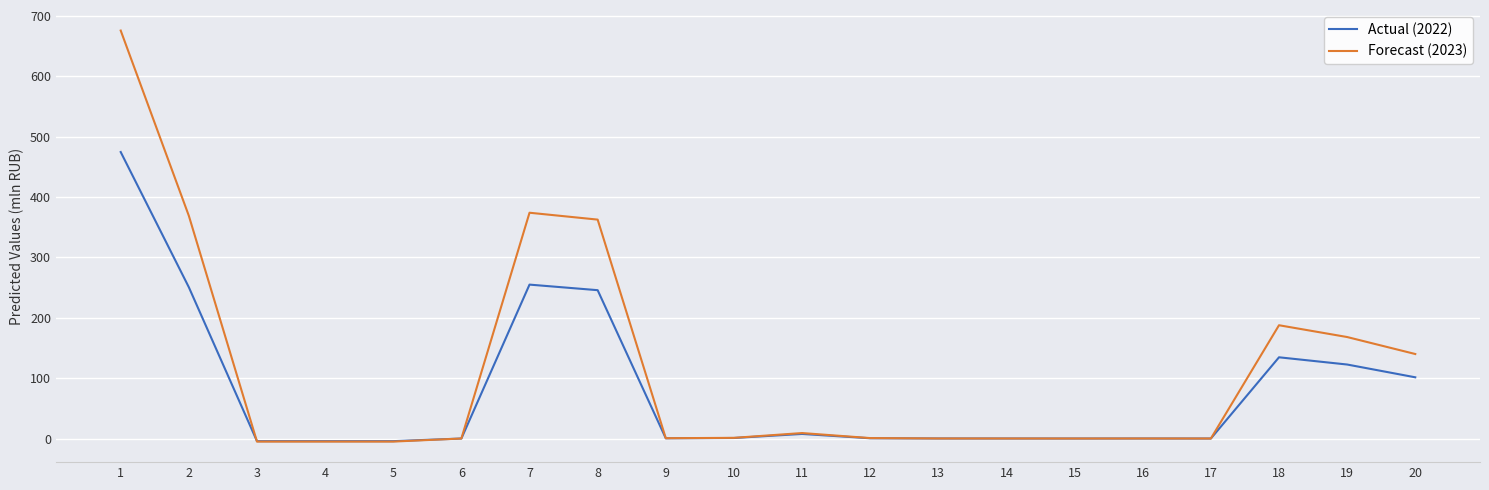

Rank the series by their maximum value, from lowest to highest.

Actual (2022), Forecast (2023)